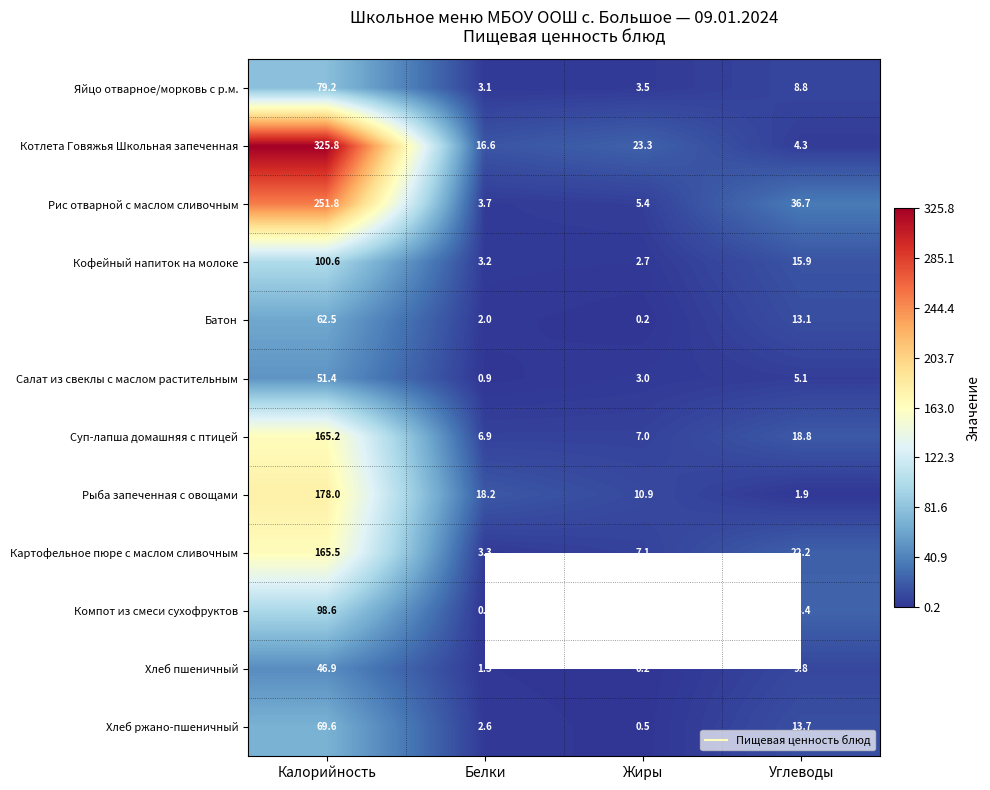

How many values in the Рыба запеченная с овощами series are below 18?

2